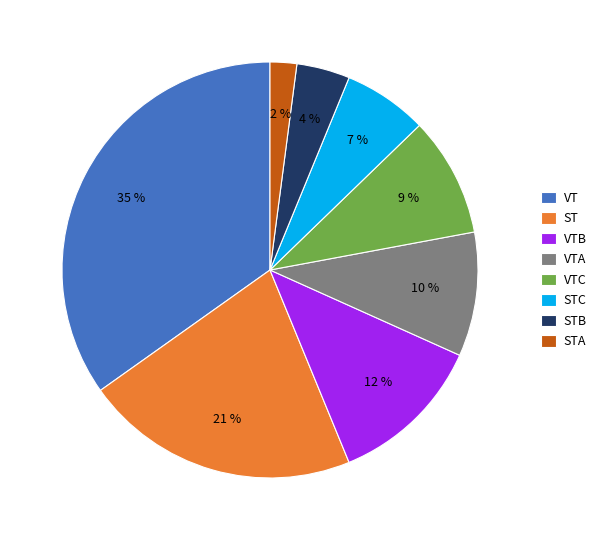

Which has a higher value, VT or STB?

VT